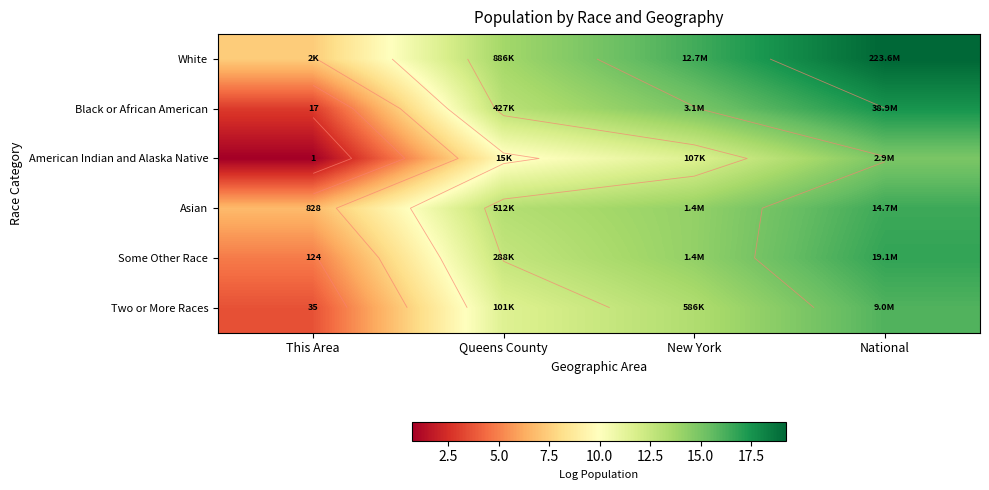

Is it true that American Indian and Alaska Native equals 23.0 at National?

False